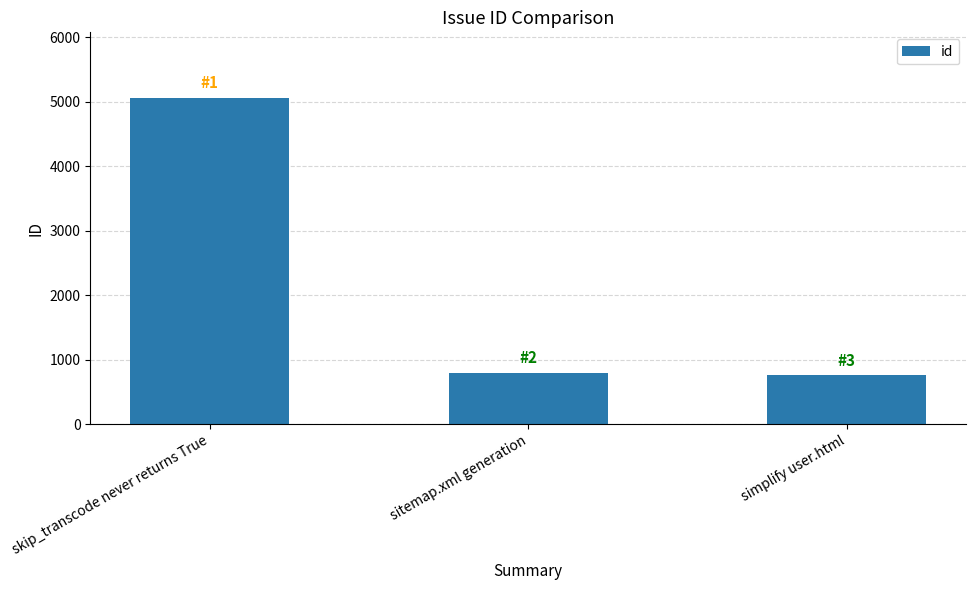

What is the difference between the maximum and second lowest values?

4263